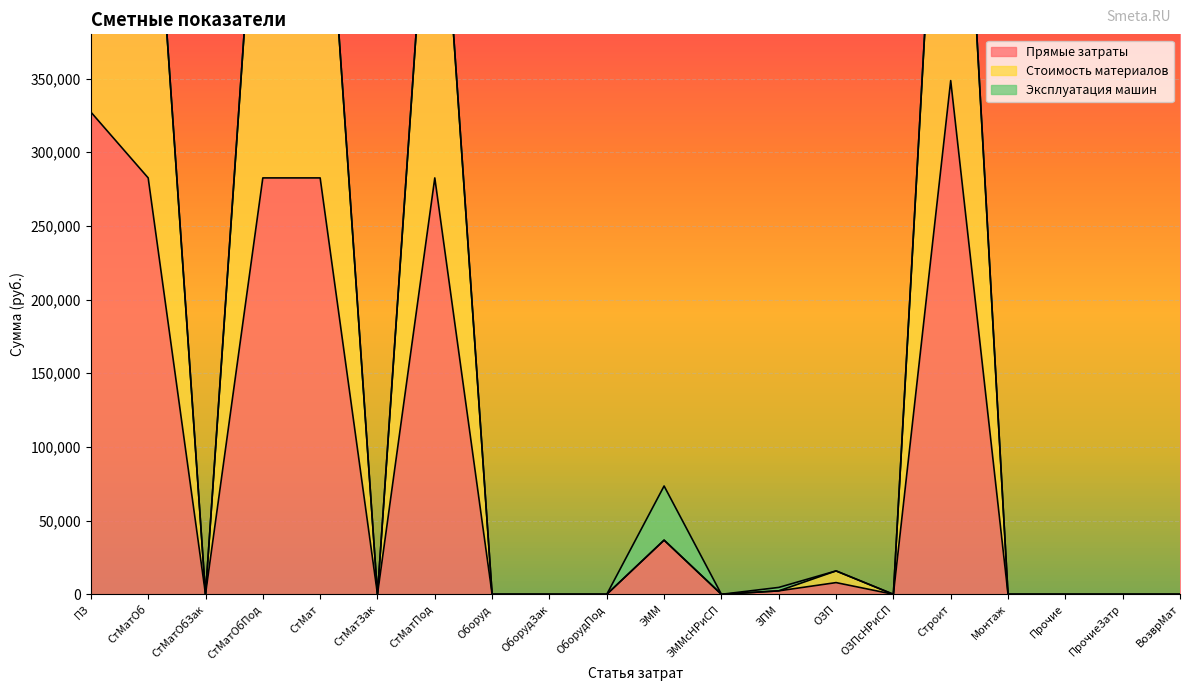

At how many categories does at least one series exceed 246864?

6